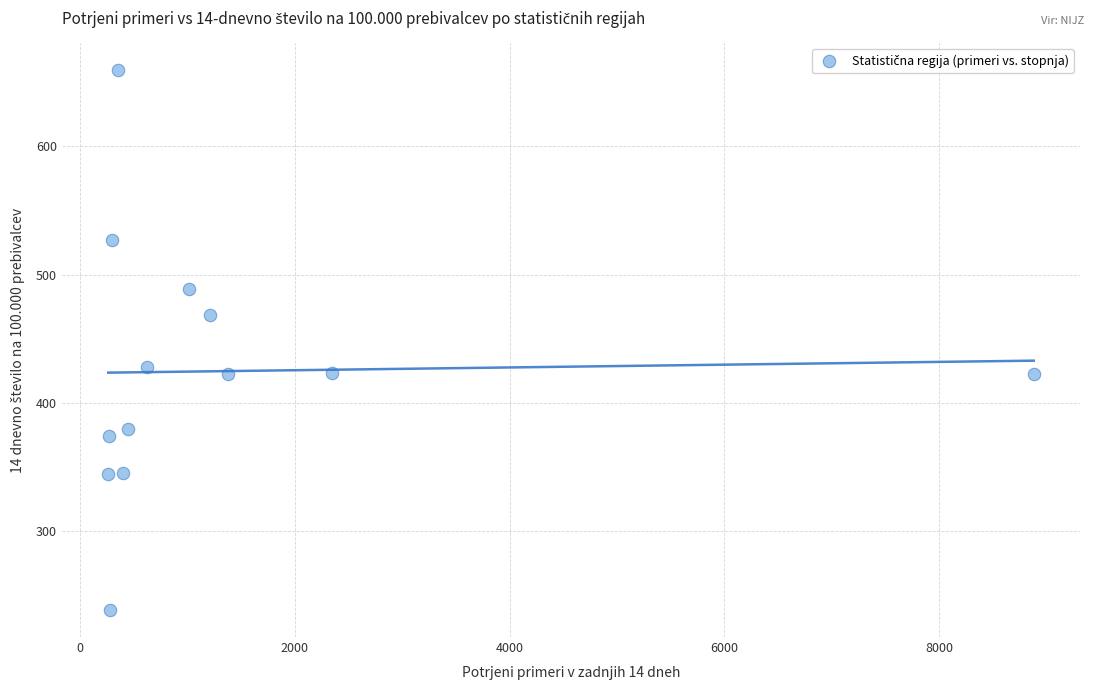

What is the range of Y values (max minus min)?

420.5